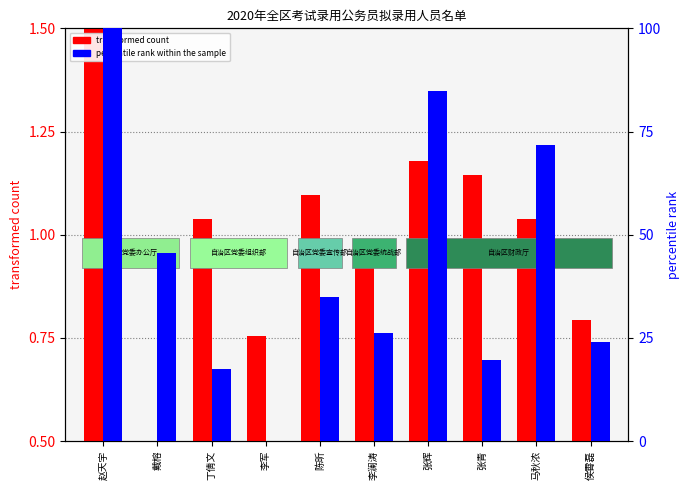

Reading left to right, list all the values displayed in this chart.

transformed count: 1.5	0.5	1.0	0.8	1.1	1.0	1.2	1.1	1.0	0.8
percentile rank within the sample: 100.0	45.7	17.4	0.0	34.8	26.1	84.8	19.6	71.7	23.9